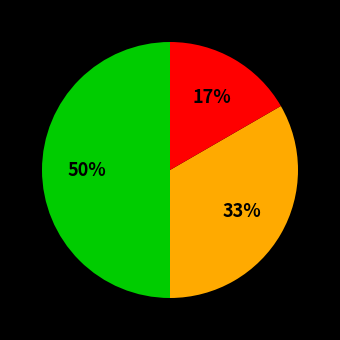

To the nearest percent, what is the difference between the largest and smallest slice percentages?

33%